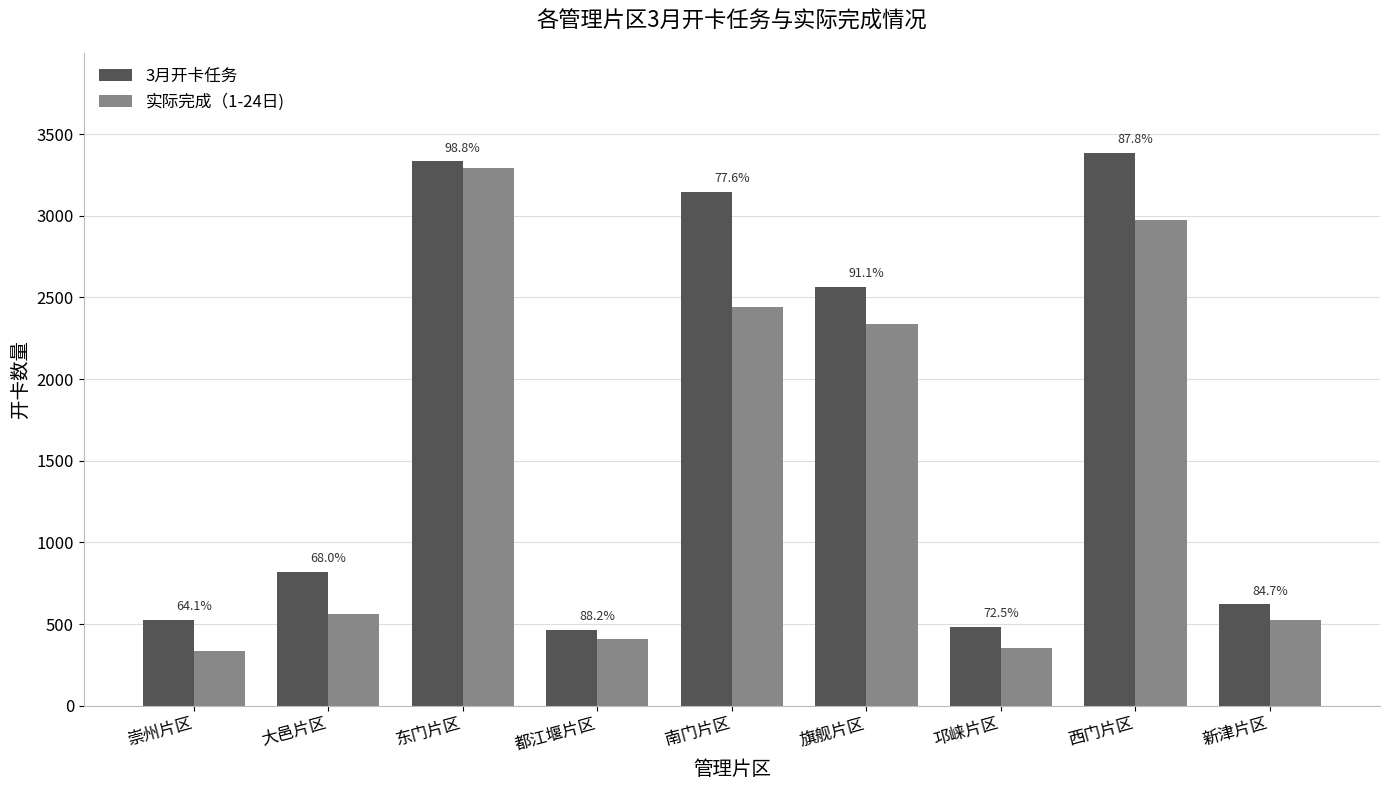

How many bars are there in total?

18